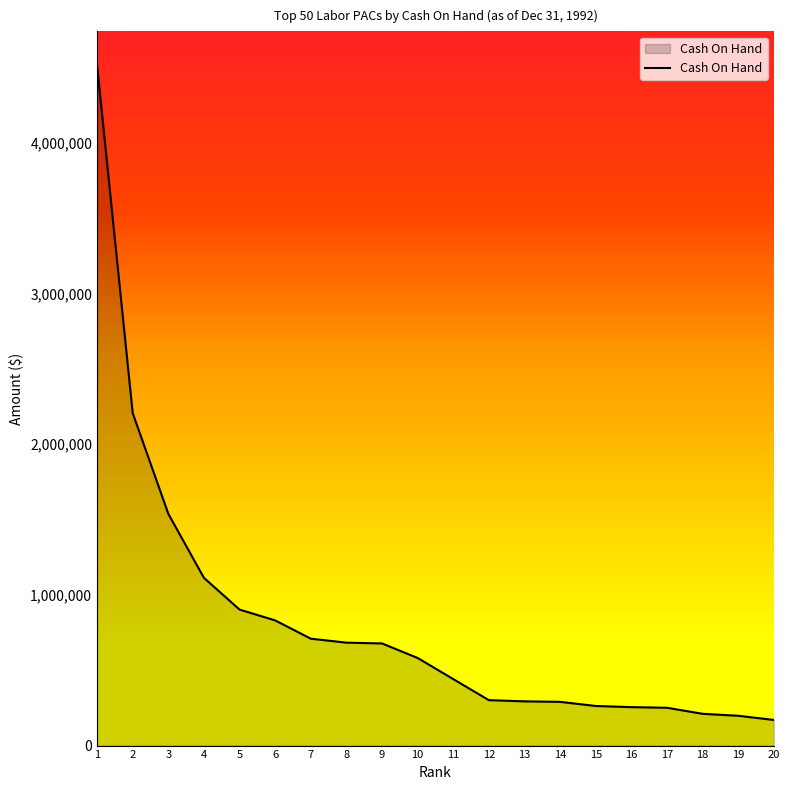

Where does the data first go above 581193?

1